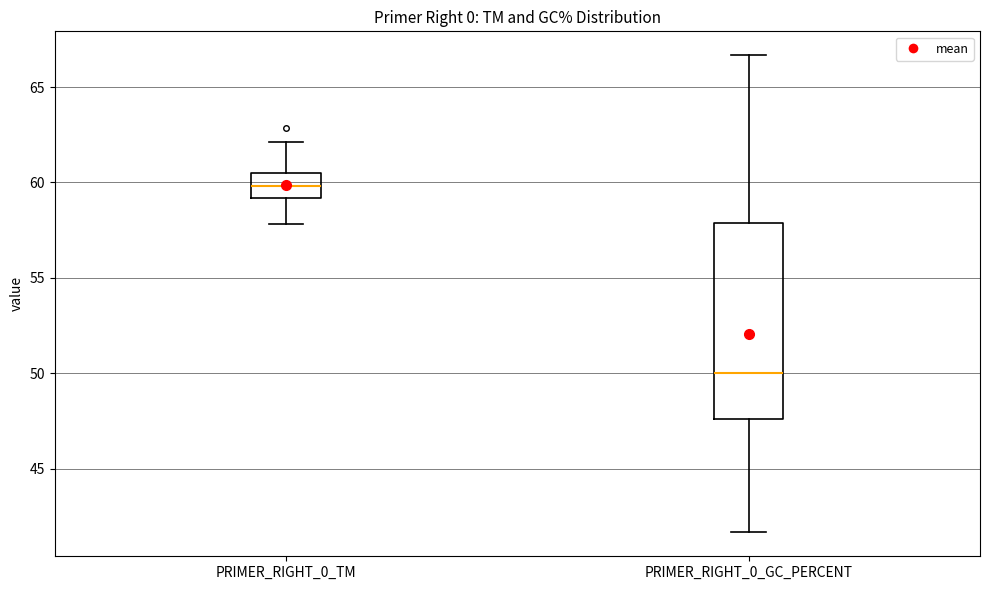

Comparing the boxes themselves (not the whiskers), which one is the tallest?

PRIMER_RIGHT_0_GC_PERCENT